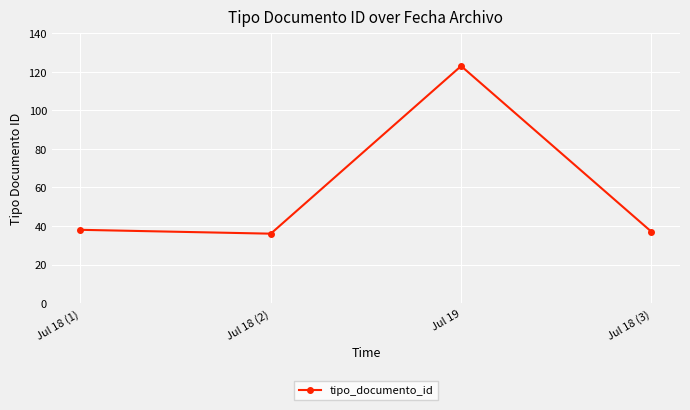

Does the chart have visible grid lines?

Yes